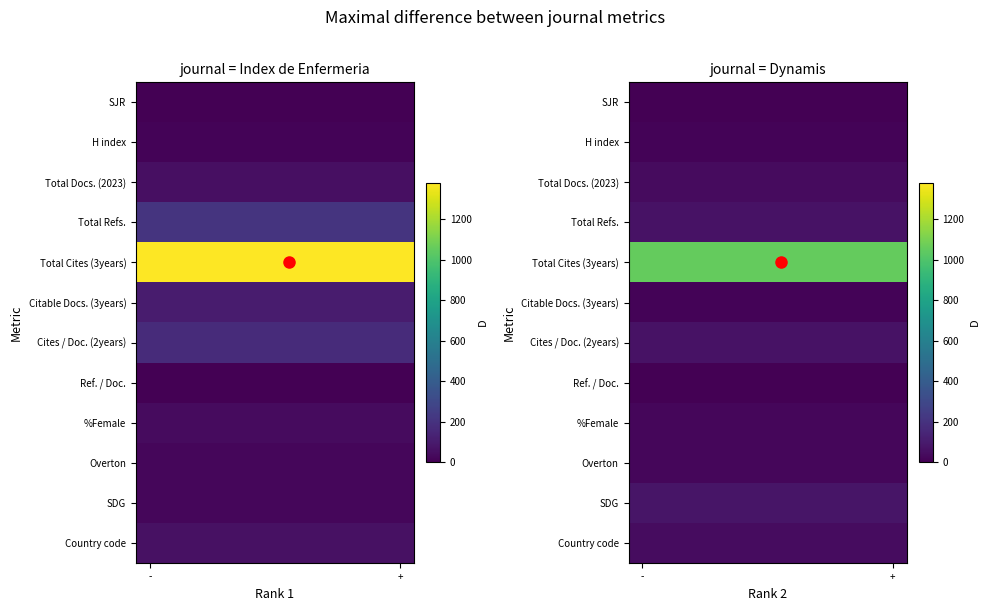

Which series has the largest total across all categories?

Total Cites (3years)